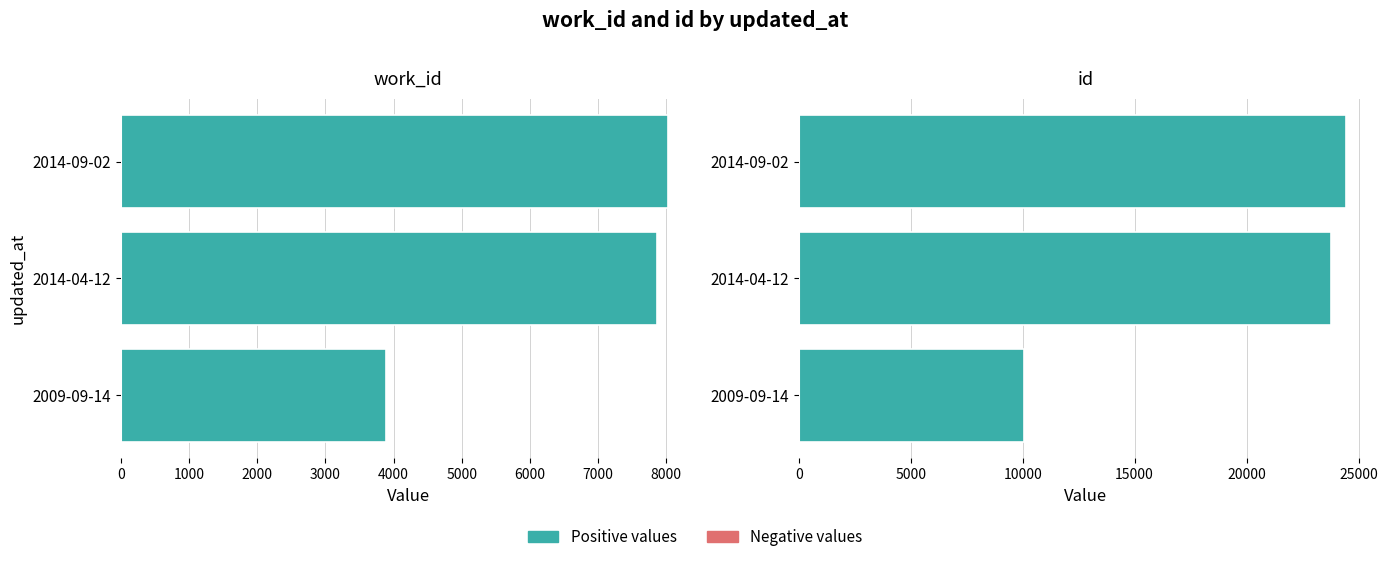

Rank the series at 2014-04-12 from highest to lowest value.

id, work_id